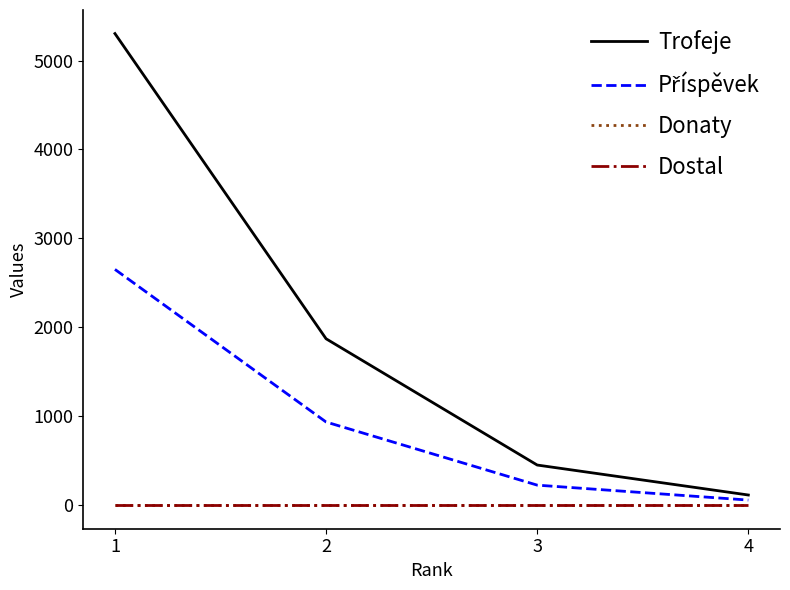

The Trofeje series shows 7586 at 1. True or false?

False